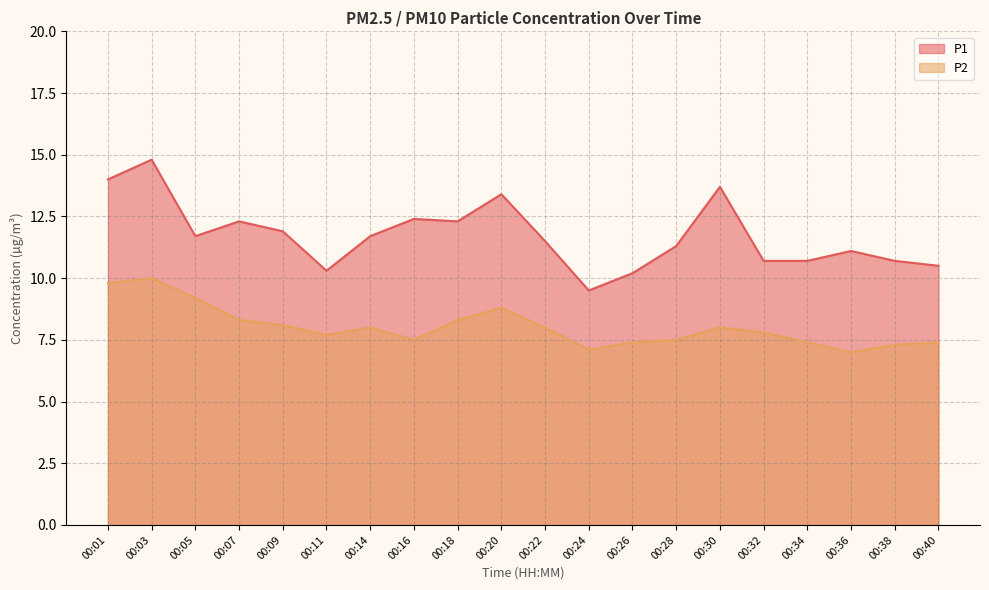

True or false: P1 and P2 intersect in this chart.

False